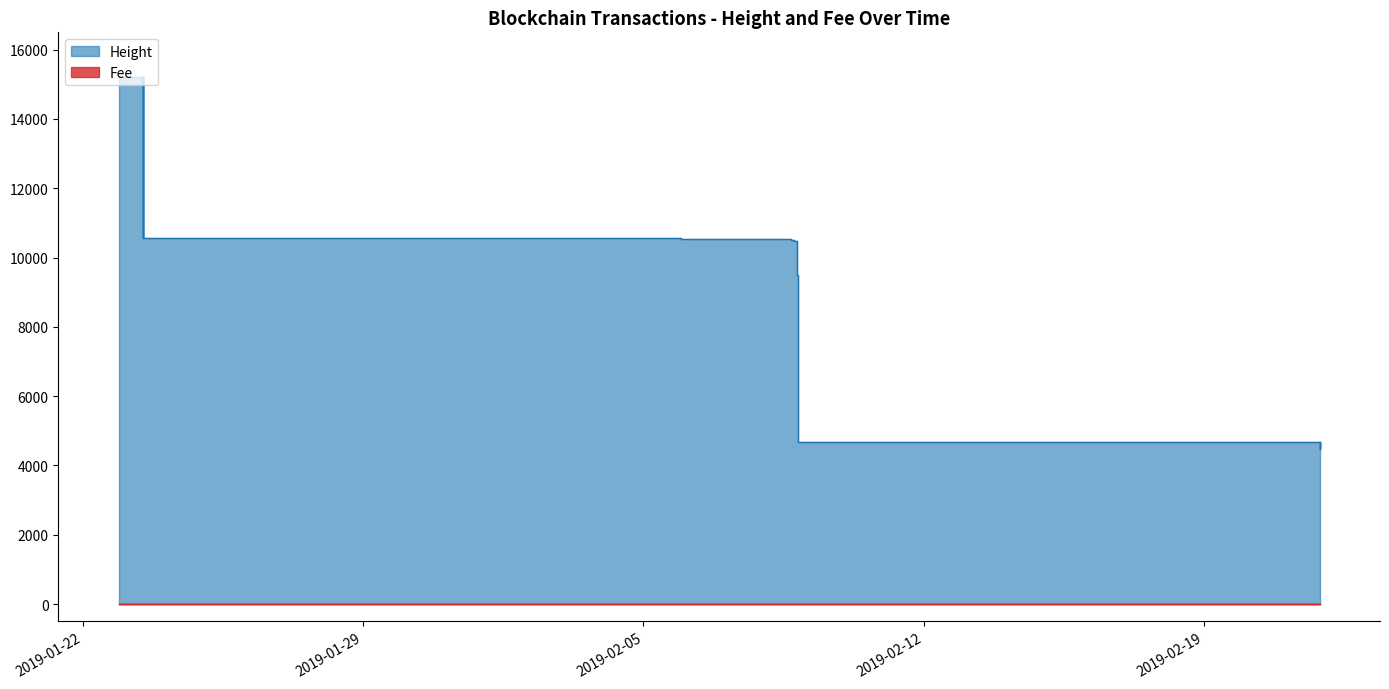

What is the difference between the maximum and minimum values in the Height series?

10748.0